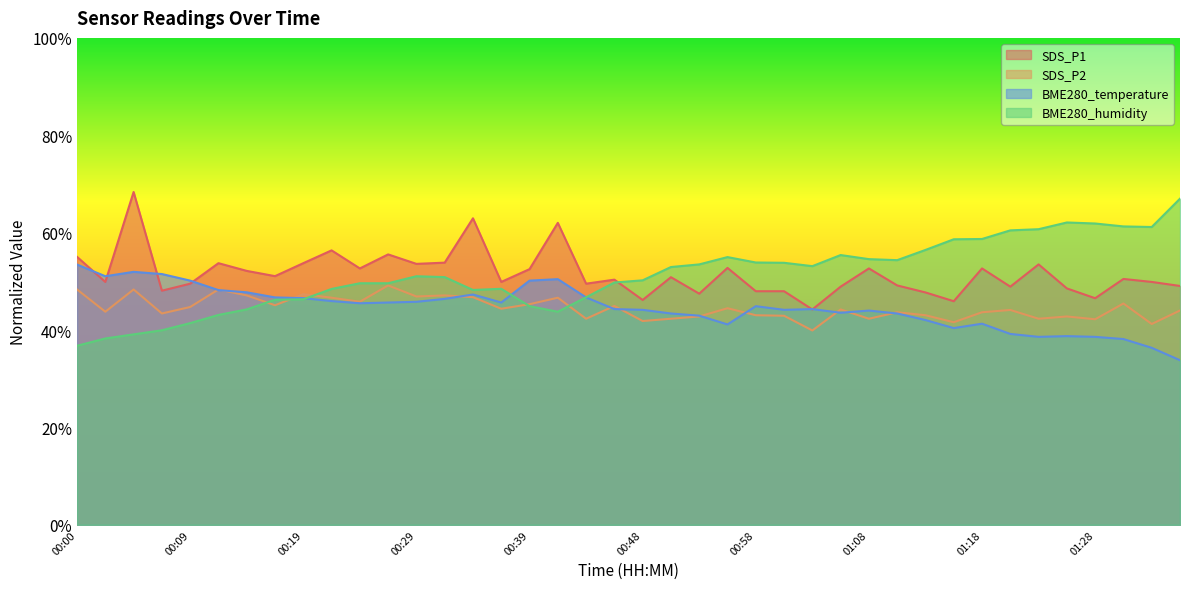

What is the total value across all series at 00:19?

194.0